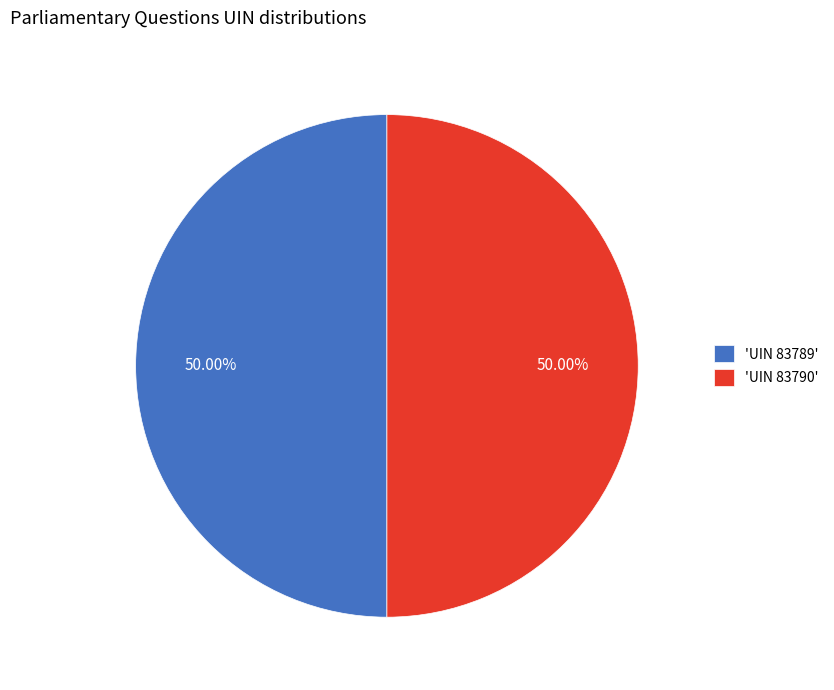

What is the ratio of the value at 'UIN 83789' to the value at 'UIN 83790'?

1.0